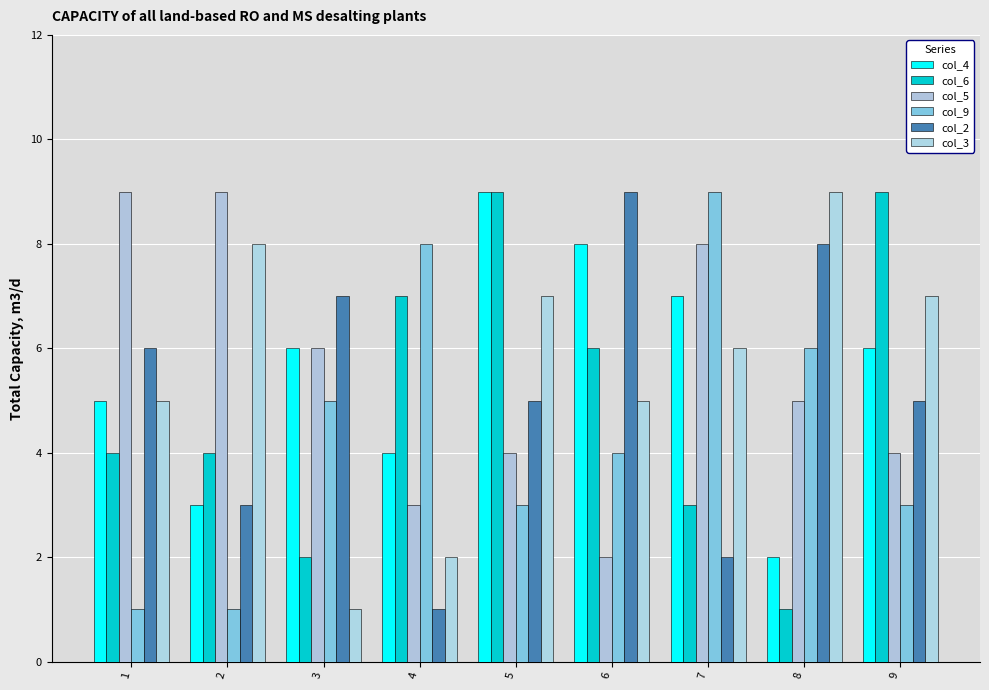

What is the value of the col_2 bar at the 5th from the left?

5